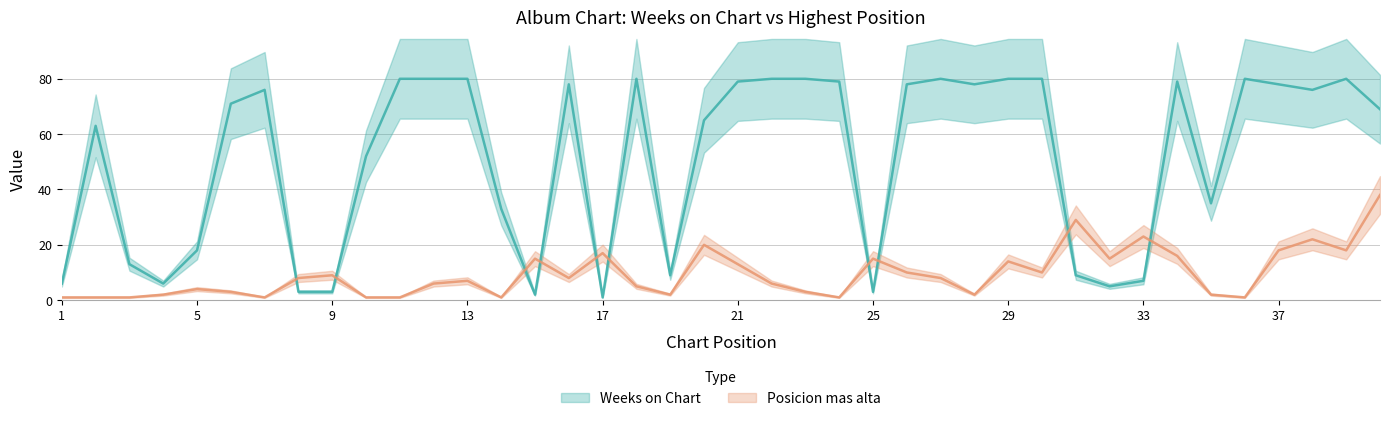

Does the chart display data point markers on the line(s)?

No